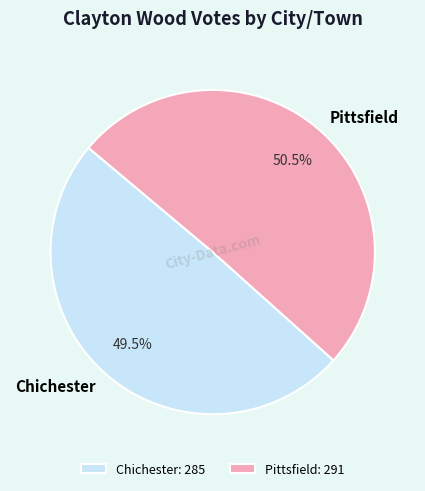

What portion of the pie excludes Pittsfield: 291?

49.5%